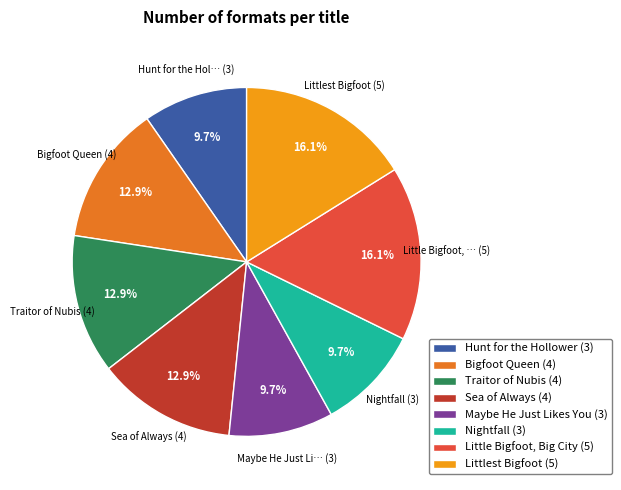

Which has a higher value, Littlest Bigfoot (5) or Hunt for the Hollower (3)?

Littlest Bigfoot (5)